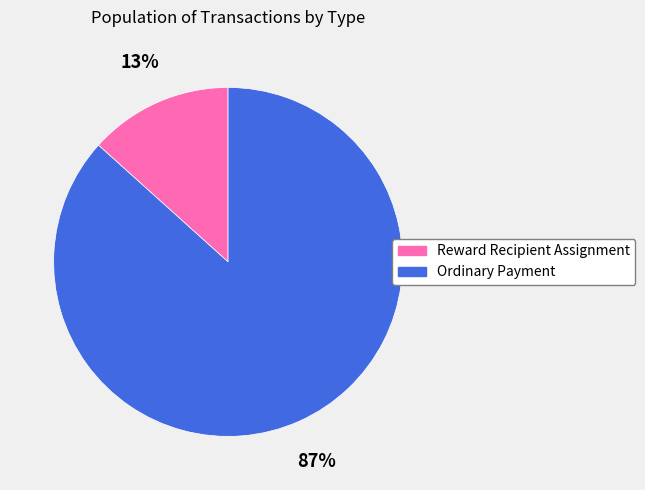

Is Reward Recipient Assignment the majority of the pie?

No